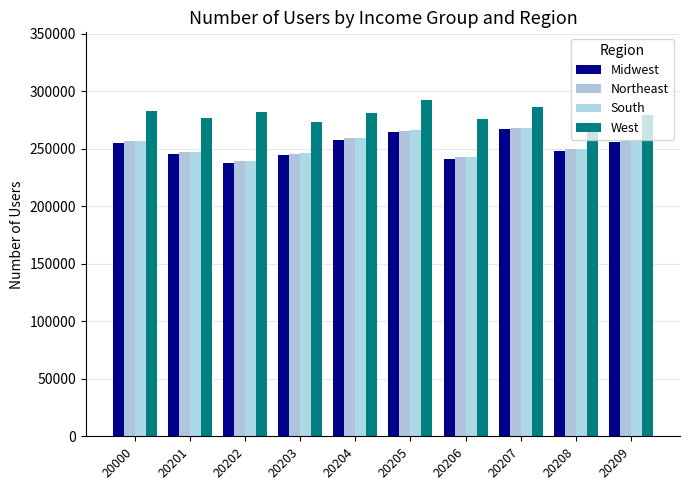

What are all the series names shown in the legend?

Midwest, Northeast, South, West